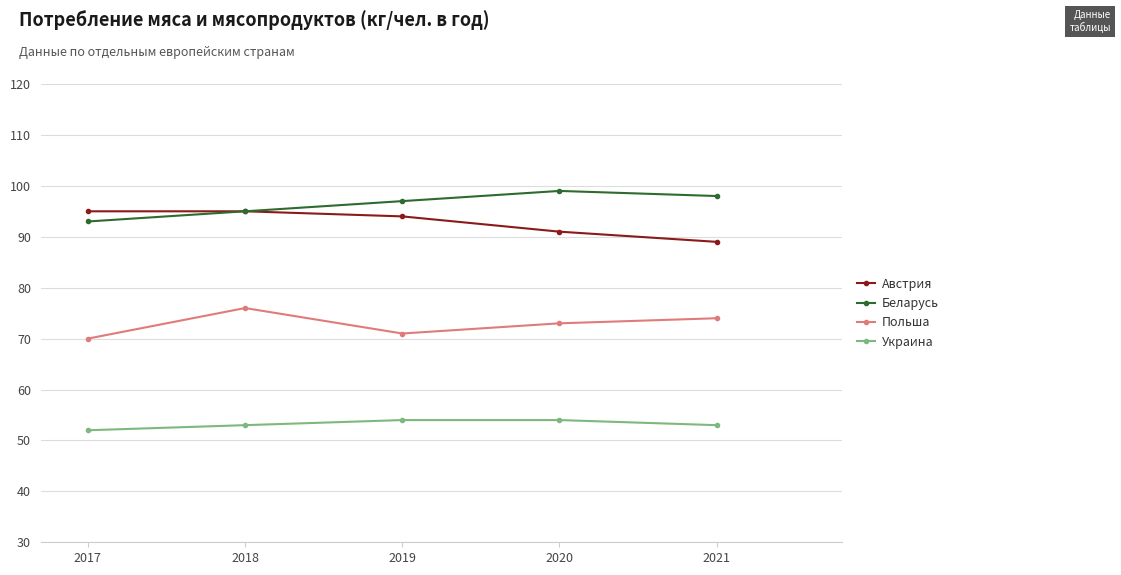

How many interior local peaks does the Польша series have?

1